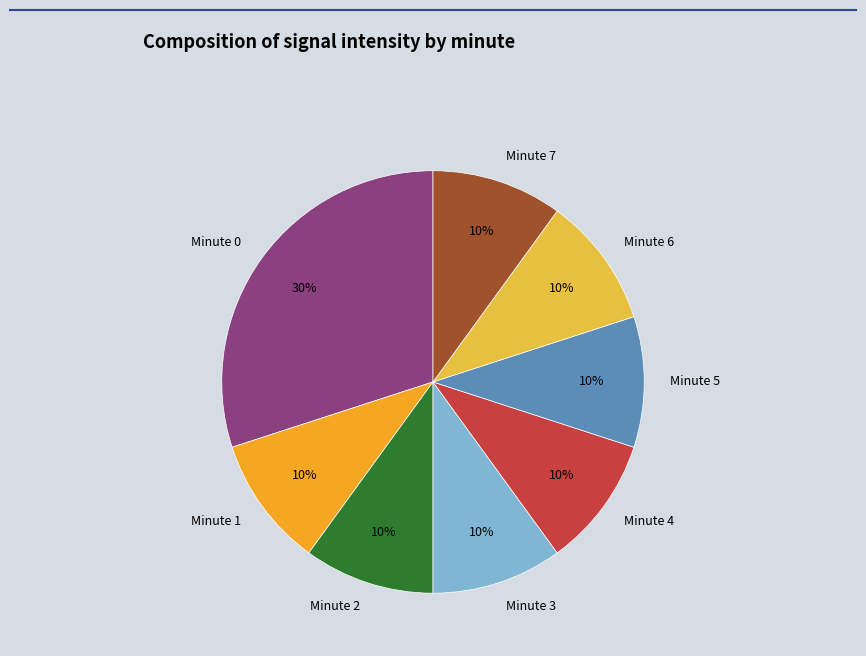

Which slice is the largest?

Minute 0